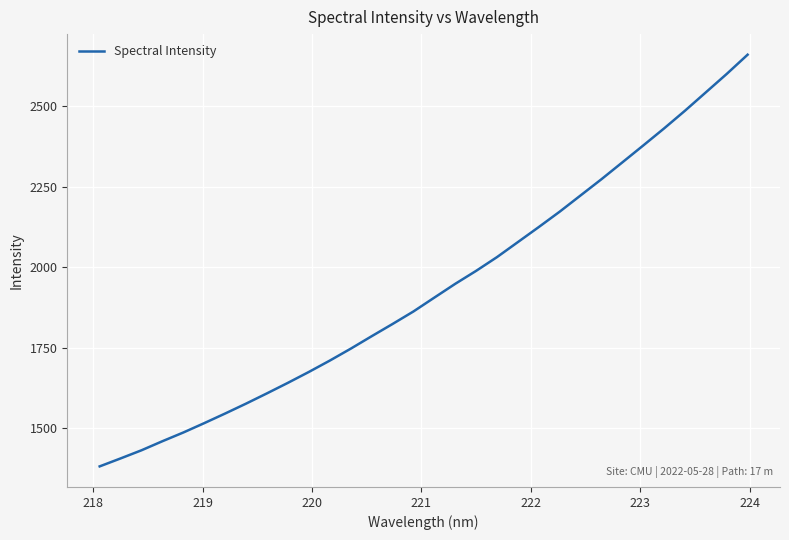

What is the greatest value displayed?

2660.6